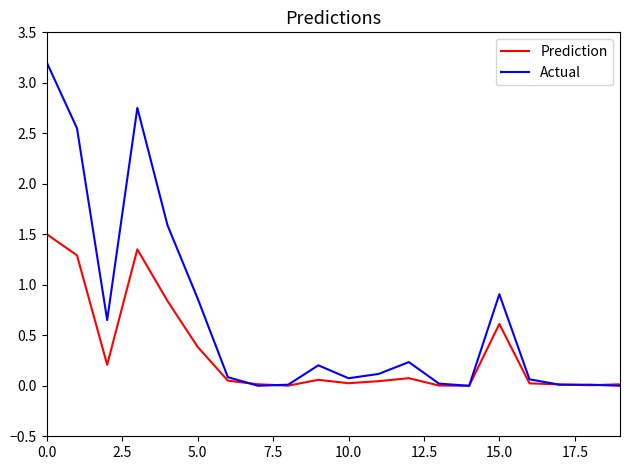

What is the difference between the maximum and second lowest values in the Prediction series?

1.5